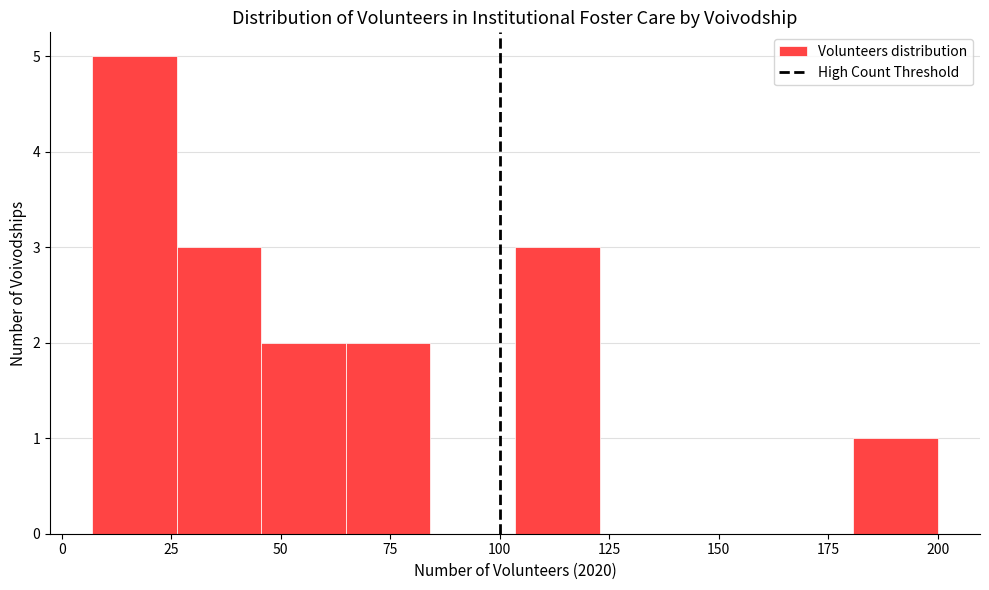

Read against the x-axis, roughly where is the centre of the tallest bar?

15